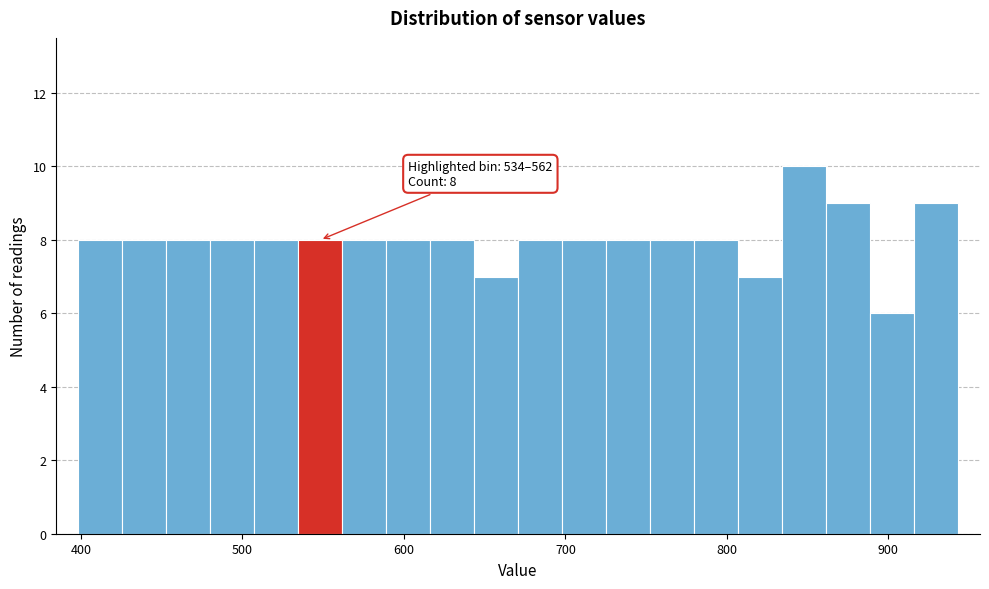

Around what value on the x-axis is the tallest bar? Give the approximate position of its centre, as read against the axis.

850